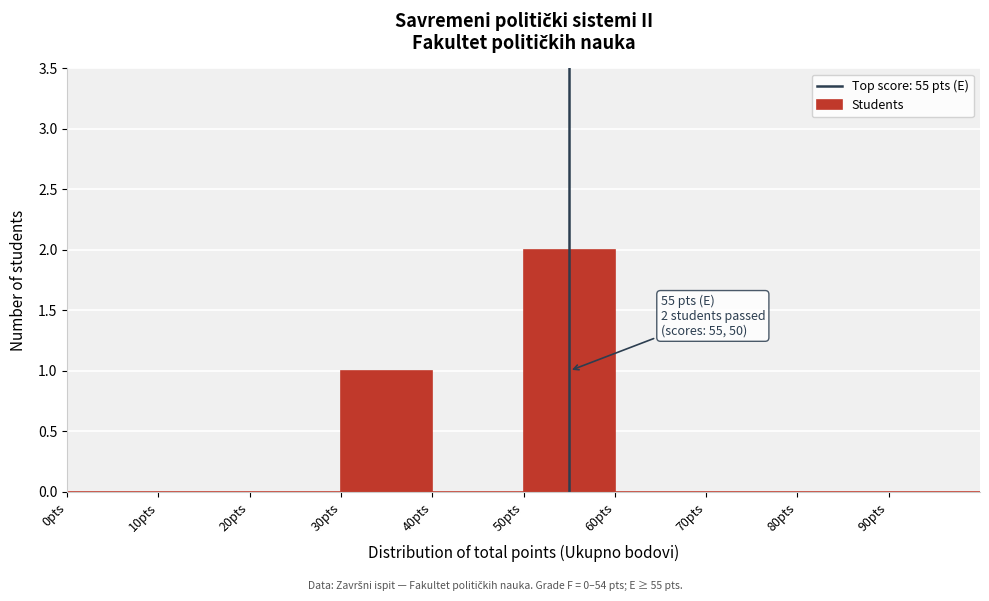

Which range on the x-axis has the tallest bar?

50 to 60